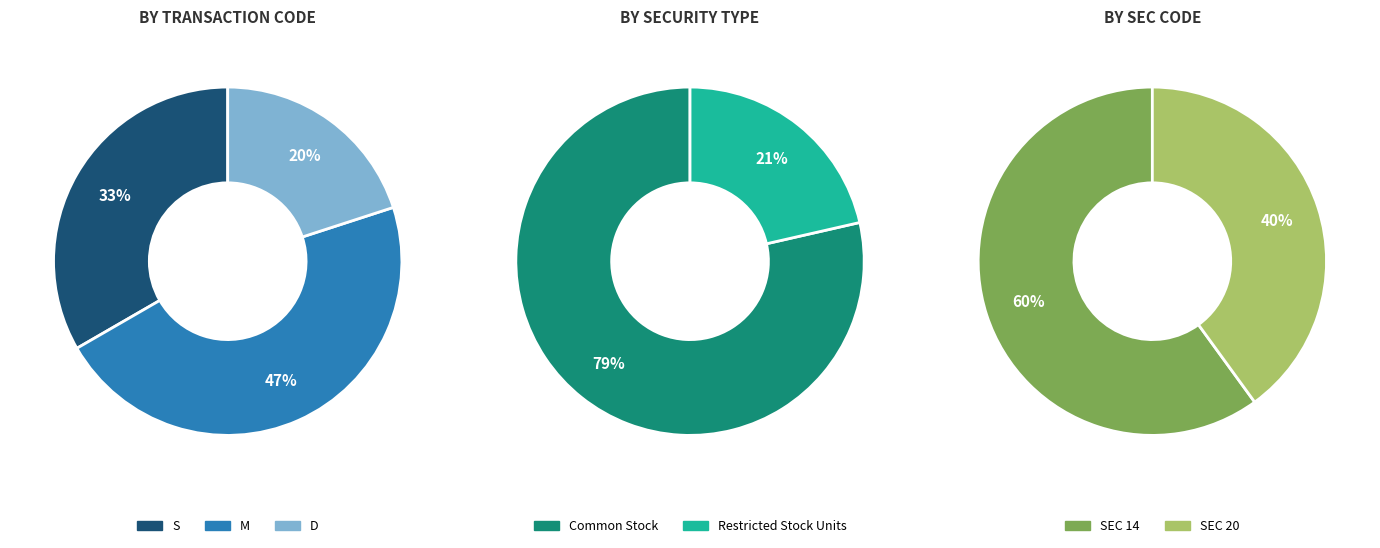

Which has a higher value, S or M?

M